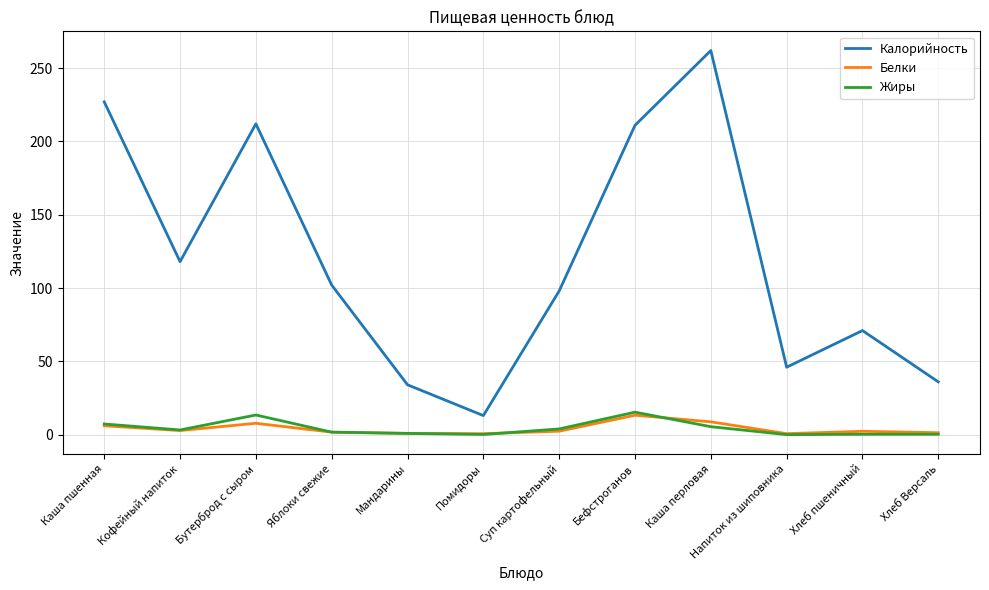

What position from the right is Помидоры?

7